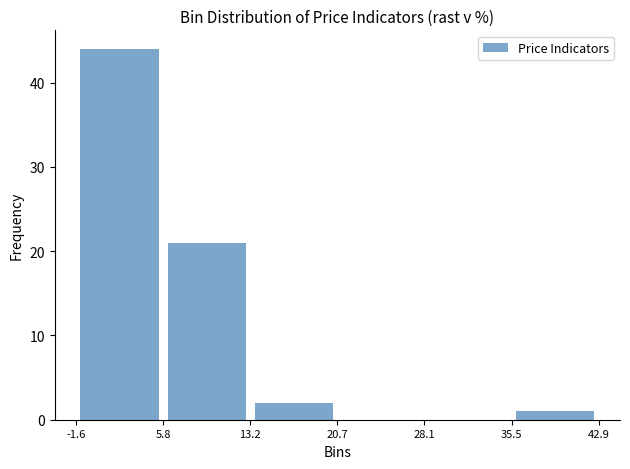

Over which range of the x-axis is the bar tallest?

-1.6 to 5.8